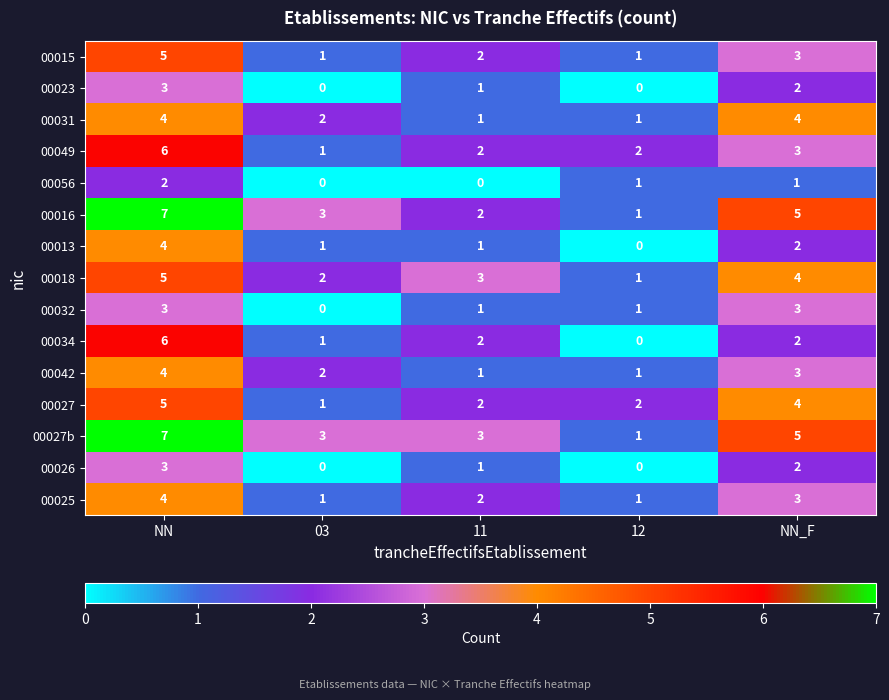

At how many categories does at least one series exceed 4?

2